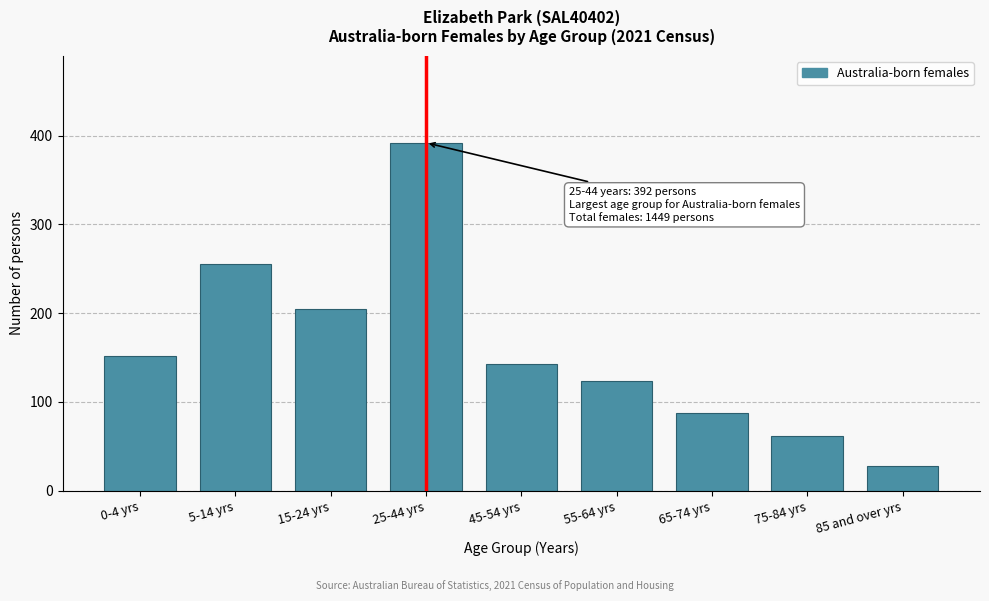

Reading right to left, extract all data points from this chart.

28	62	88	124	143	392	205	255	152